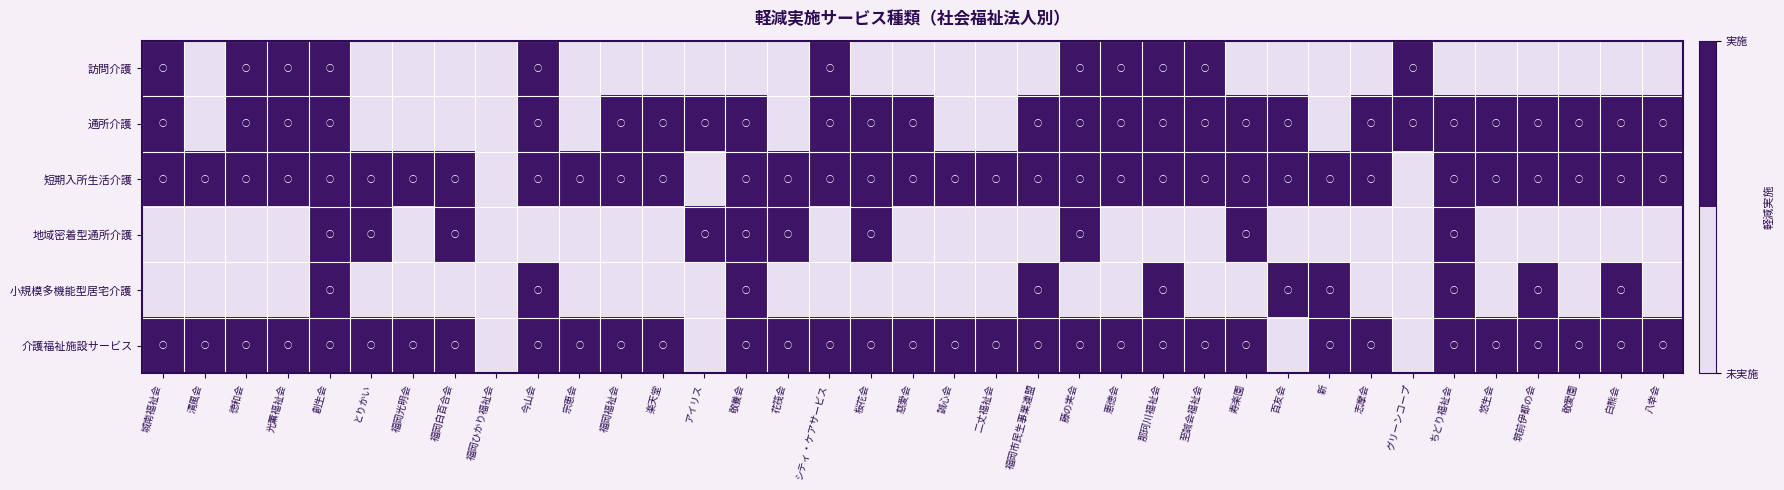

At which category is the sum across all series the highest?

創生会